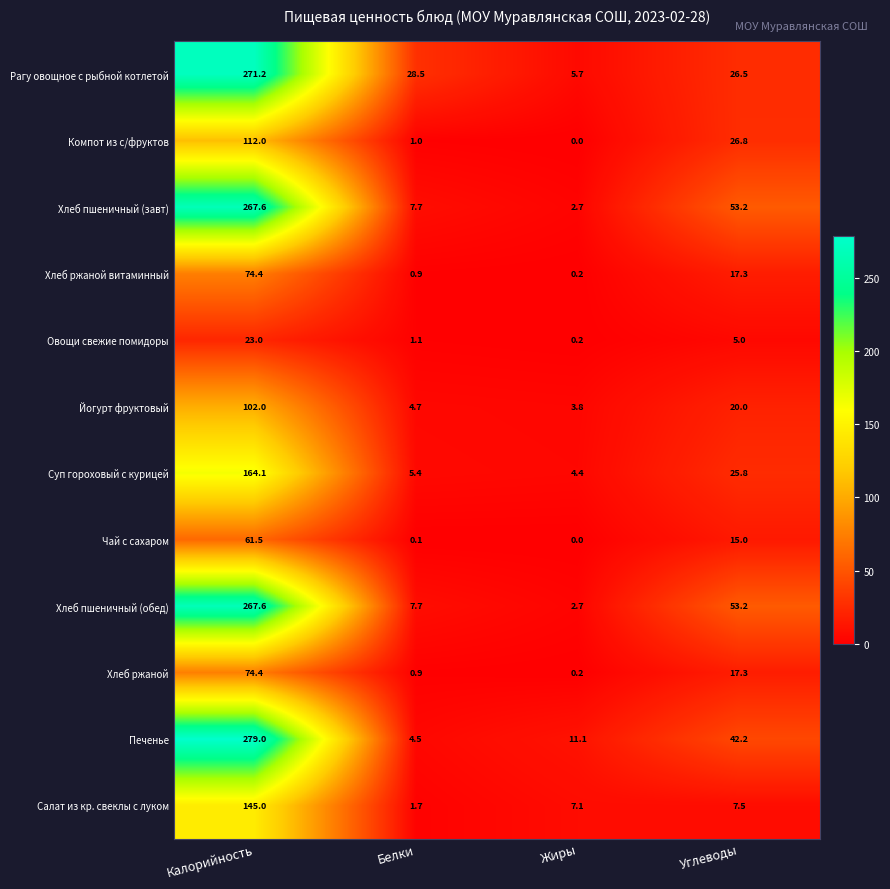

At which label does Йогурт фруктовый first exceed 20?

Калорийность